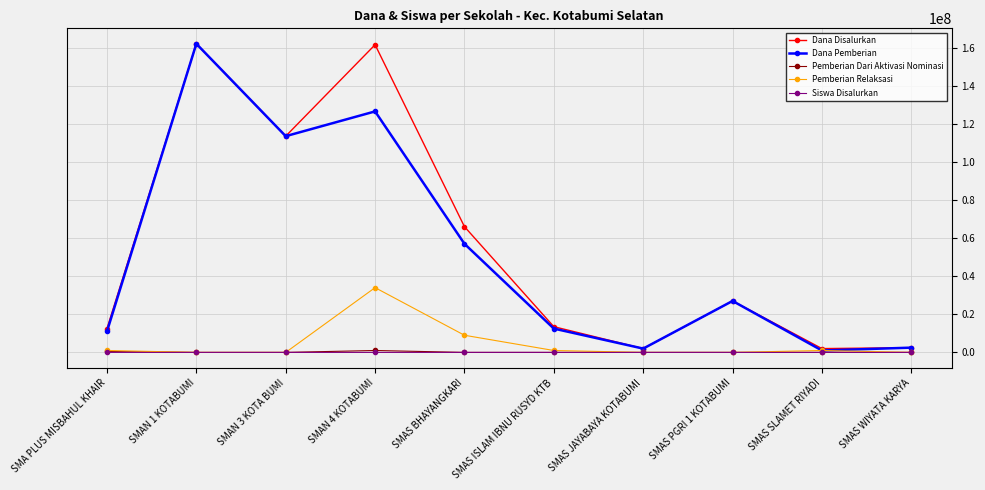

What is the difference between the highest and lowest values at SMAS SLAMET RIYADI?

2000000